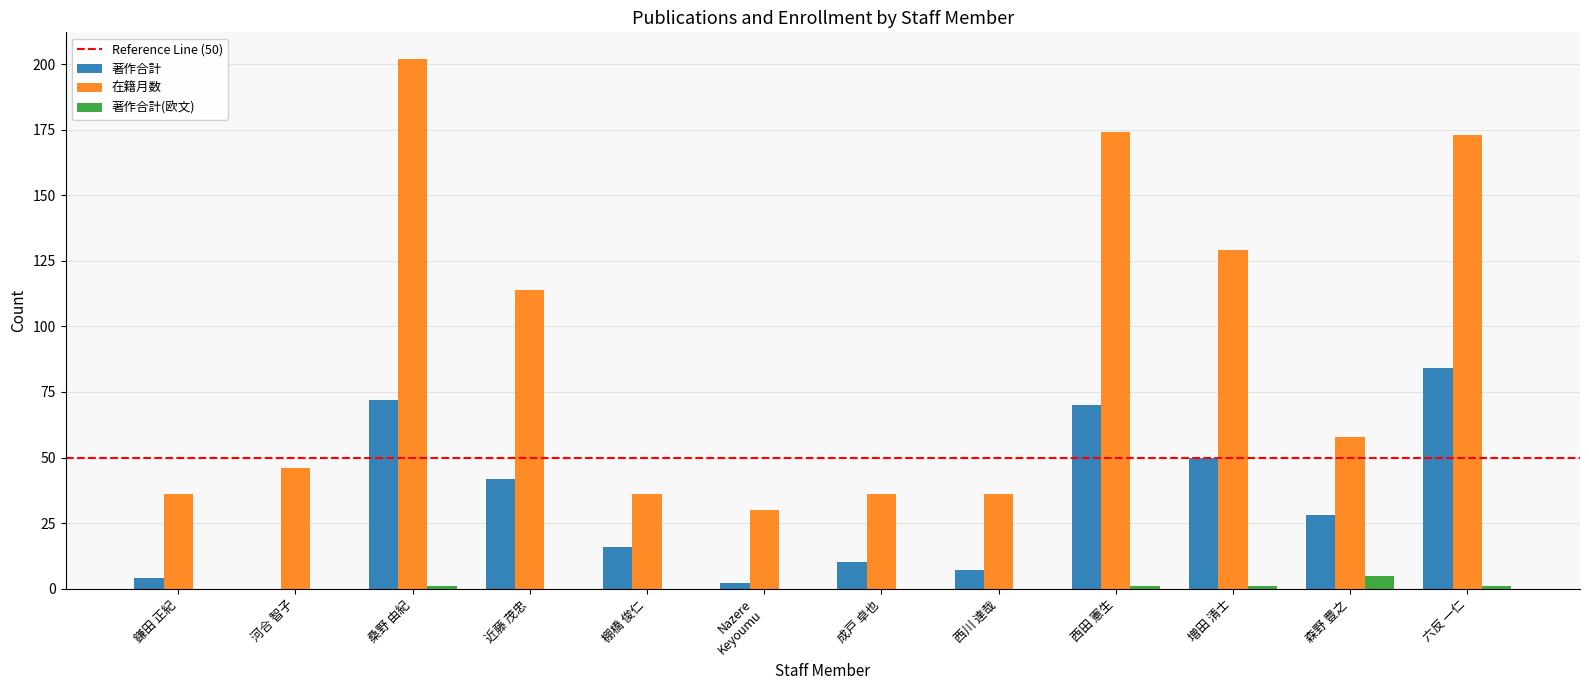

What is the highest value of the 著作合計 series?

84